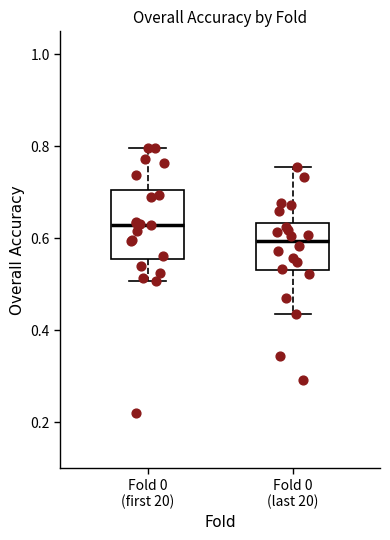

Which box is the tallest, from its lower edge to its upper edge?

Fold 0 (first 20)